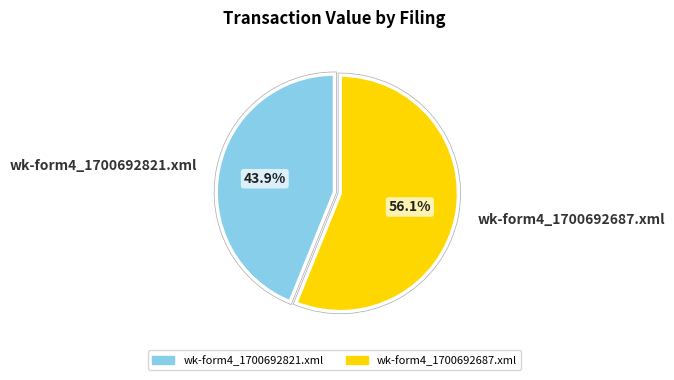

How many slices are in this pie chart?

2